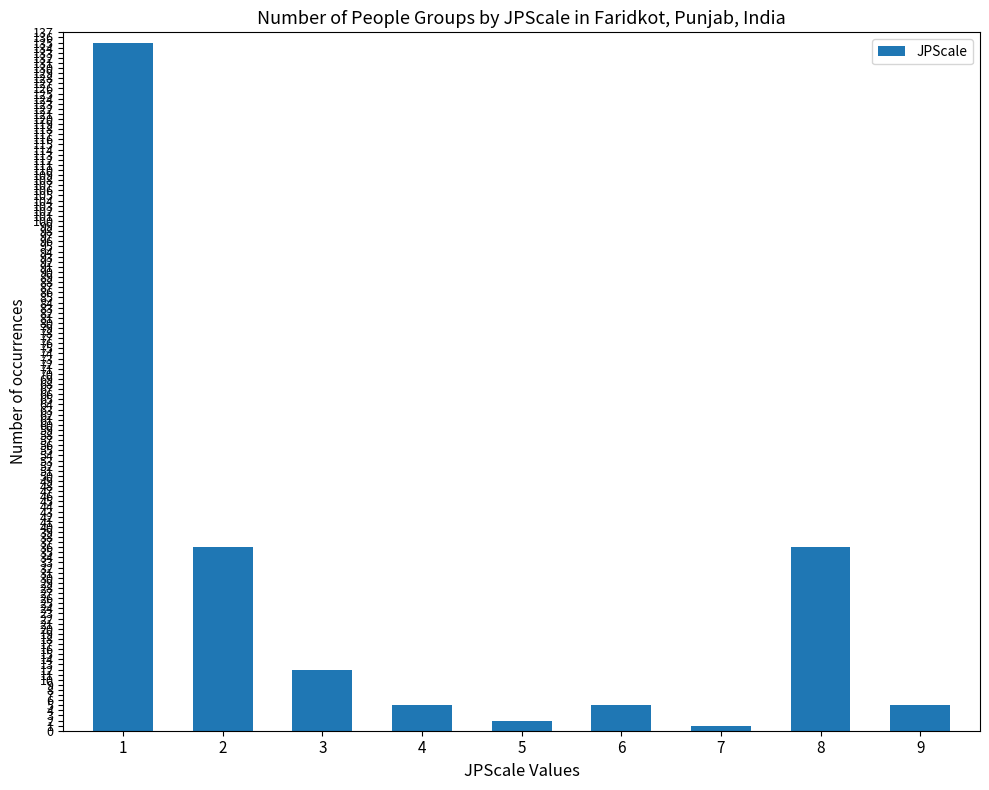

What is the maximum value shown in the chart?

135